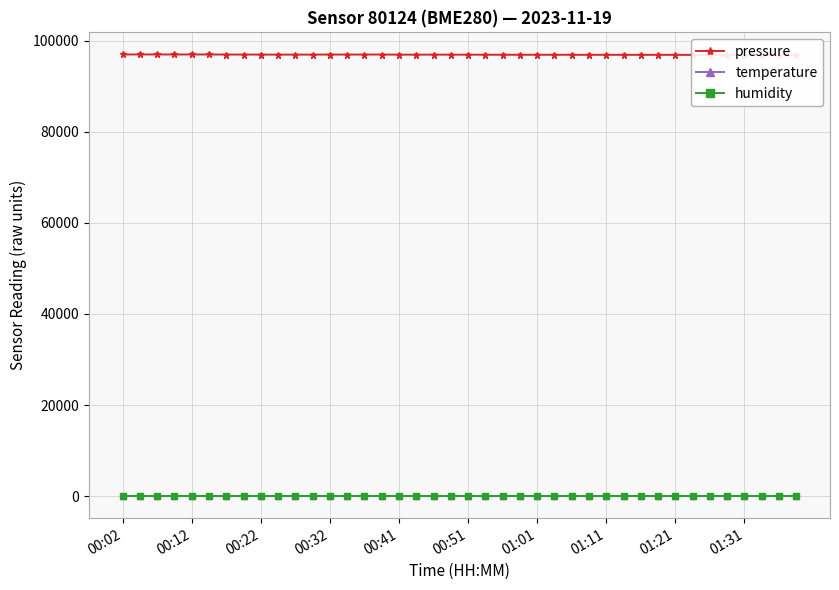

Which series has the largest total across all categories?

pressure